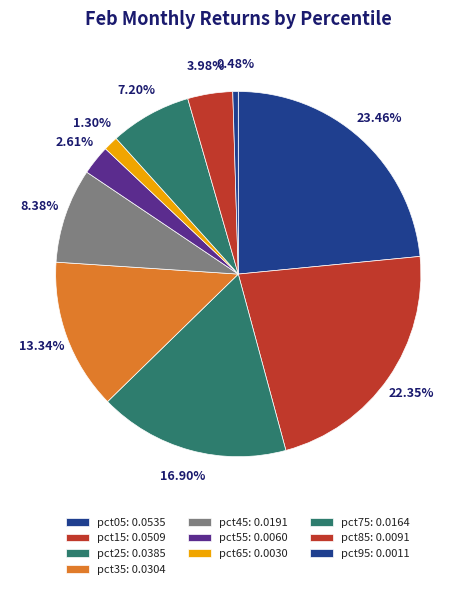

Count the number of slices in the pie.

10